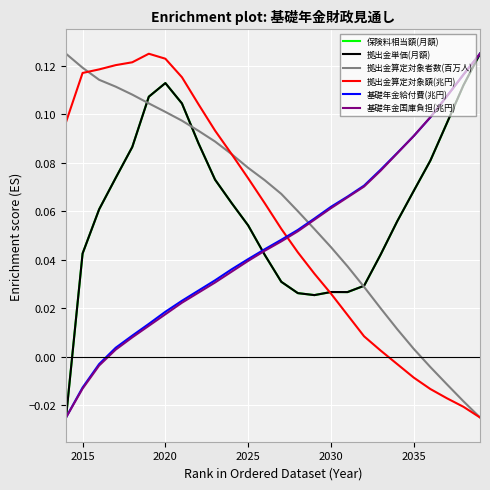

How many positive values does the 基礎年金国庫負担(兆円) series have?

23